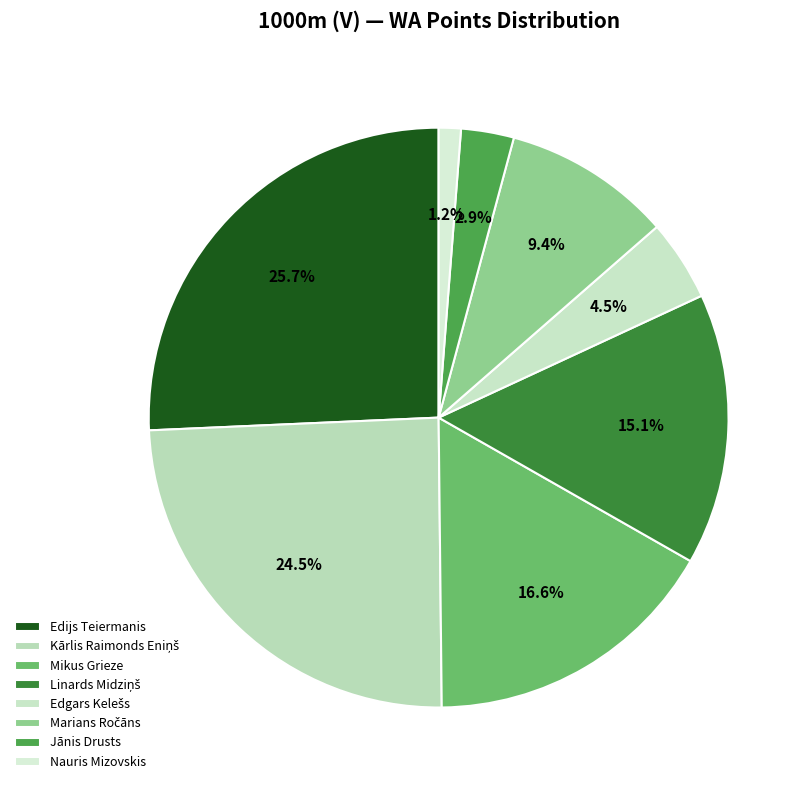

Count the number of slices in the pie.

8